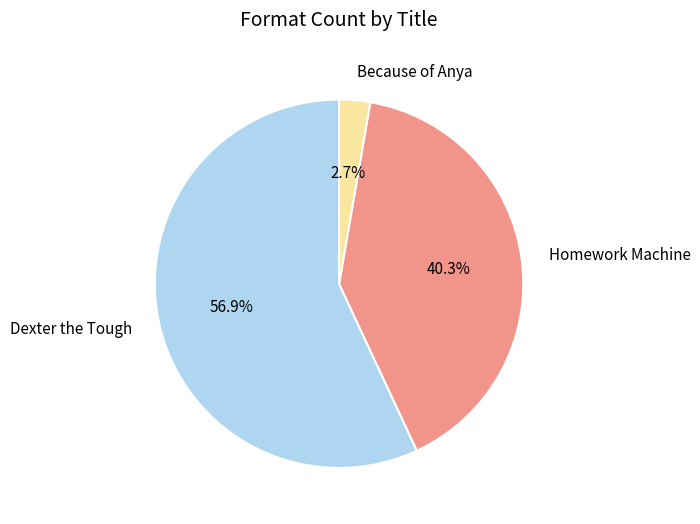

To the nearest percent, what is the difference between the Homework Machine and Because of Anya slice percentages?

38%